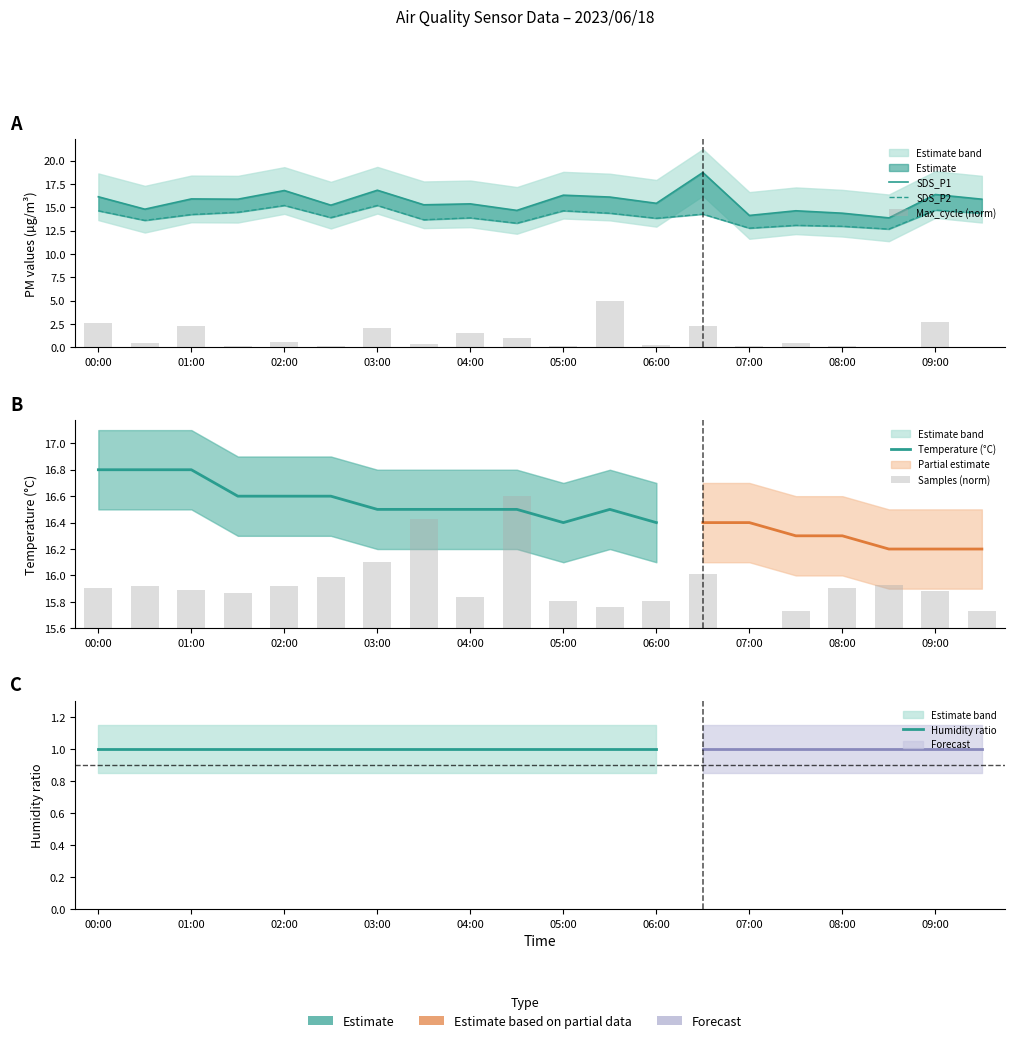

What is the sum of all SDS_P2 values?

279.7